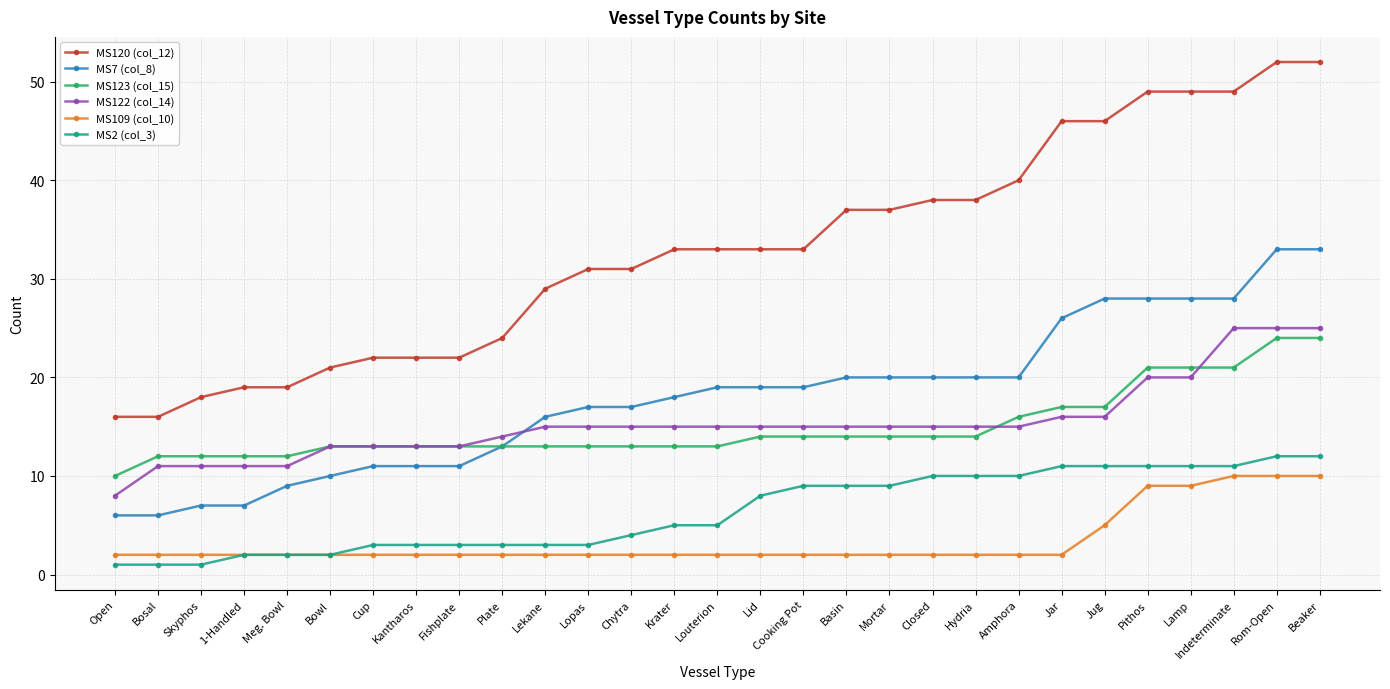

What value does the MS7 (col_8) series have at Skyphos, to the nearest 10?

10